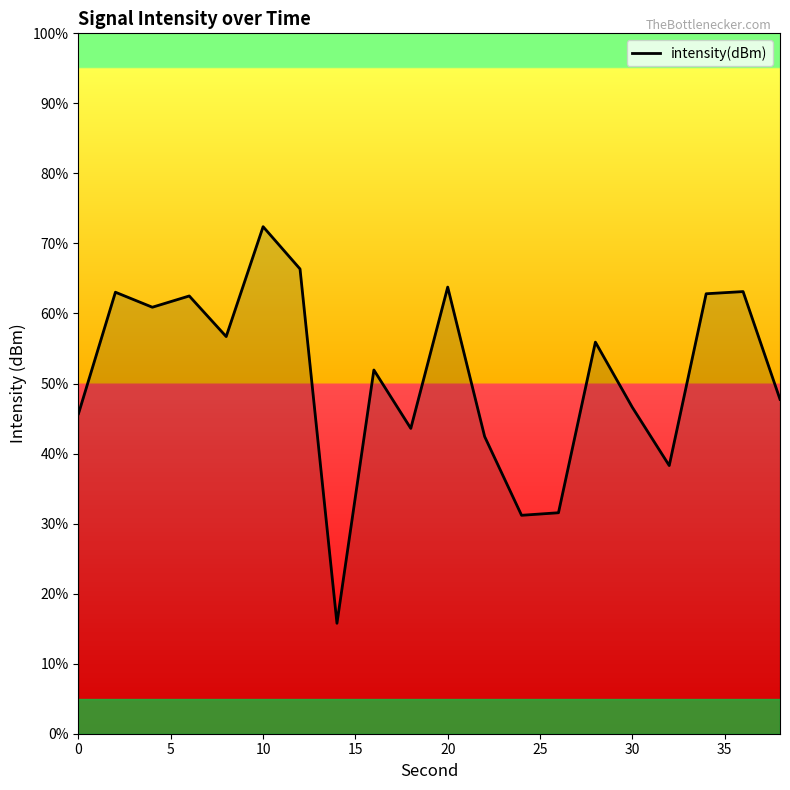

What is the difference between the maximum and minimum values?

56.6